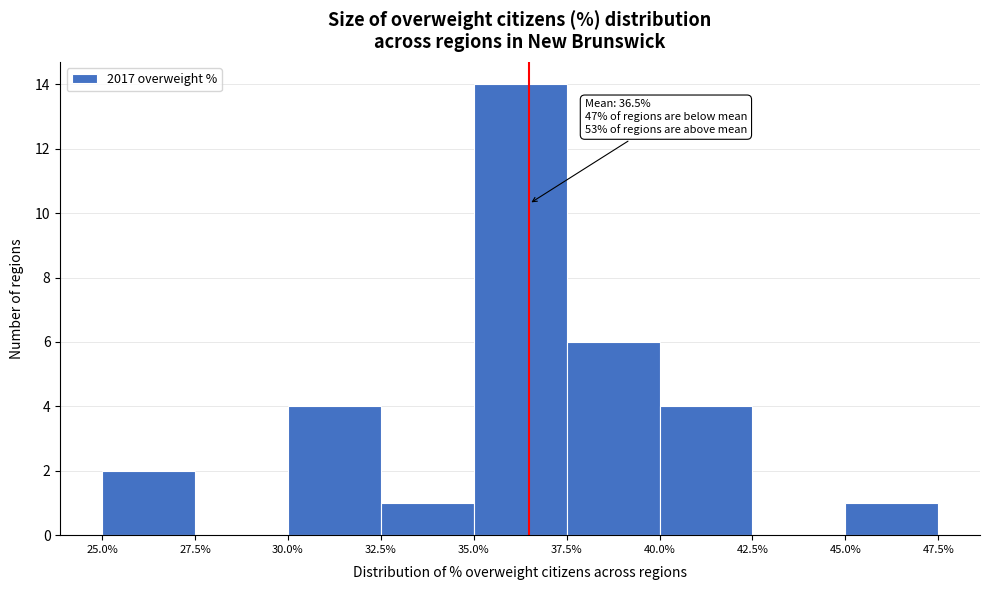

Over which range of the x-axis is the bar tallest?

35.0% to 37.5%